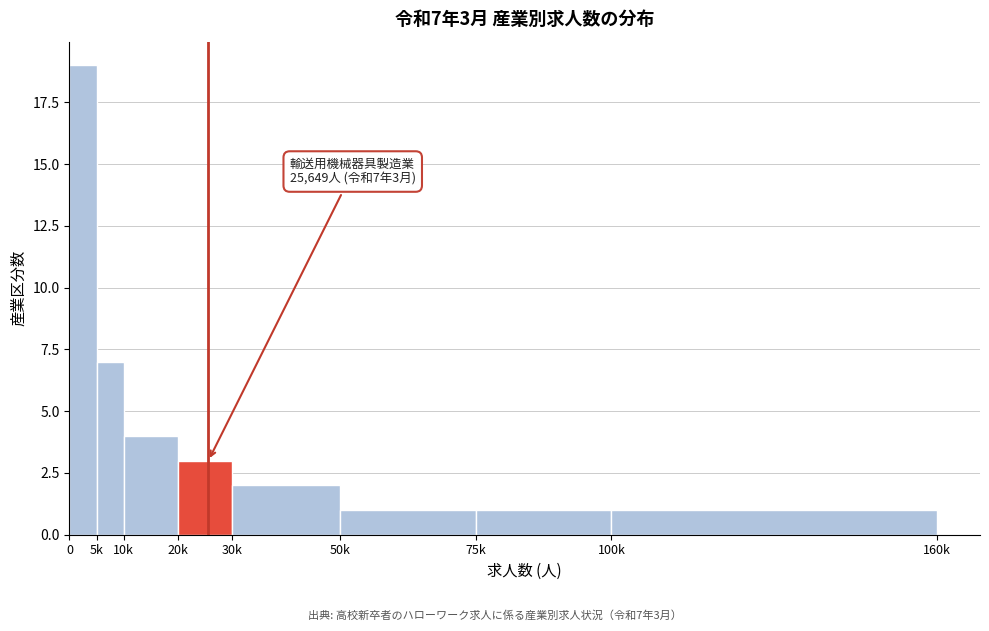

Reading left to right, list all the values displayed in this chart.

19	7	4	3	2	1	1	1